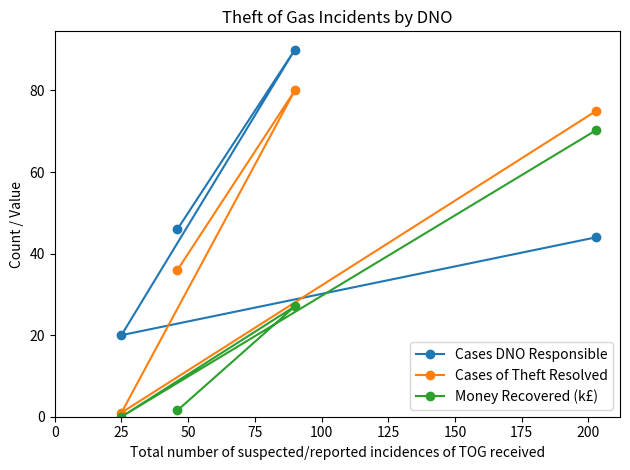

Is this an area chart (filled region under the line)?

No